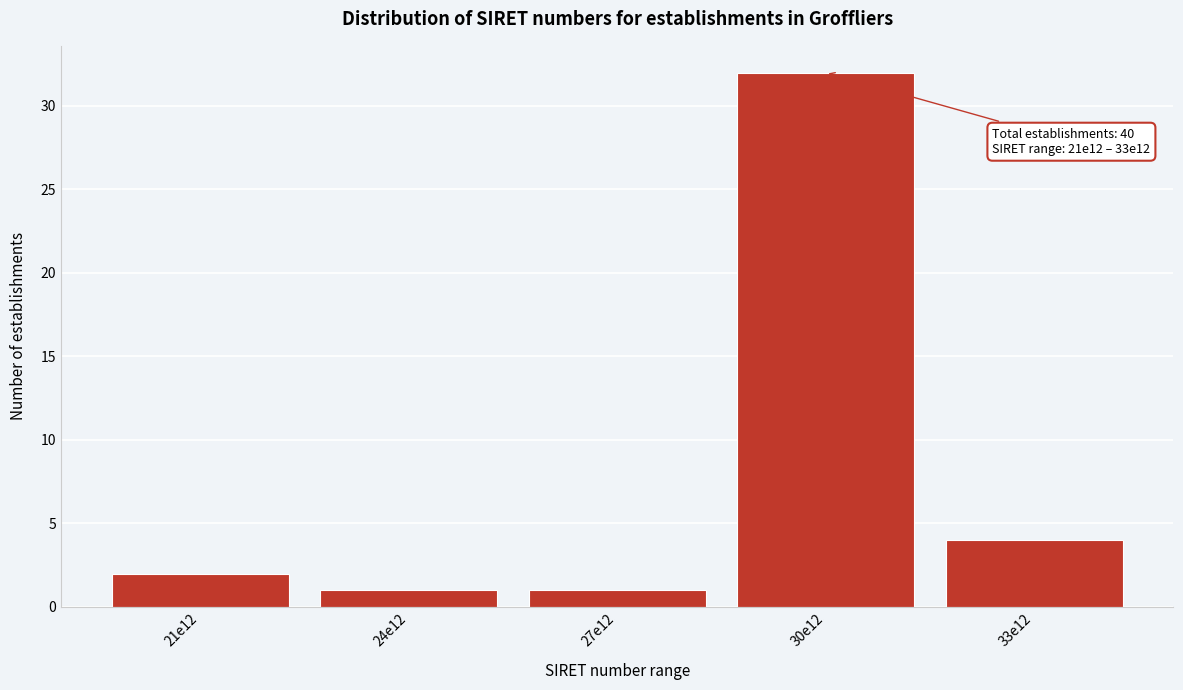

Reading left to right, extract all data points from this chart.

2	1	1	32	4